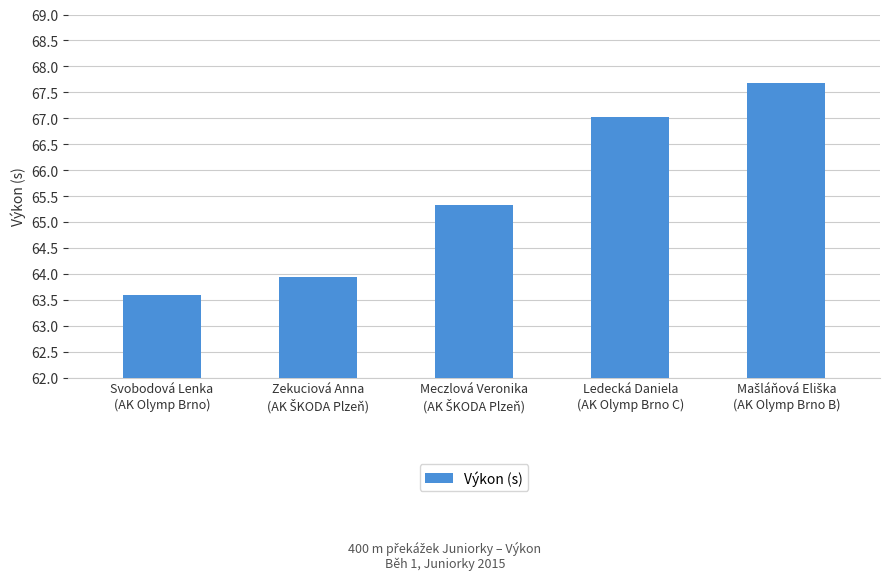

What is the difference between the maximum and minimum values?

4.1